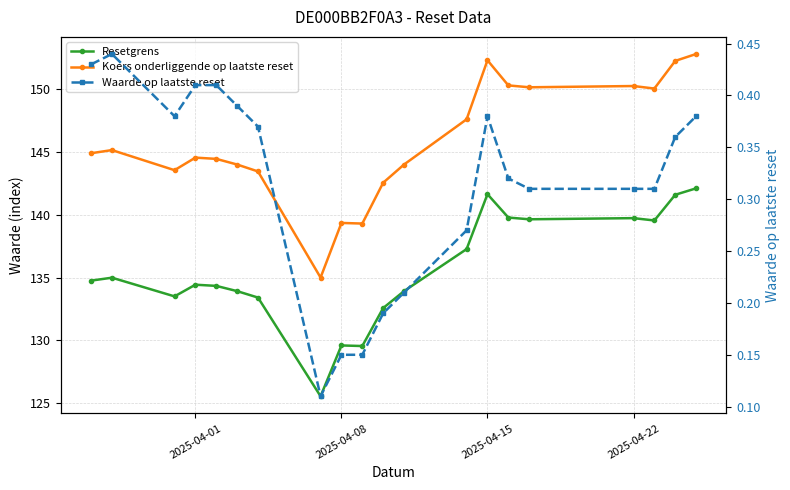

What are all the series names shown in the legend?

Resetgrens, Koers onderliggende op laatste reset, Waarde op laatste reset